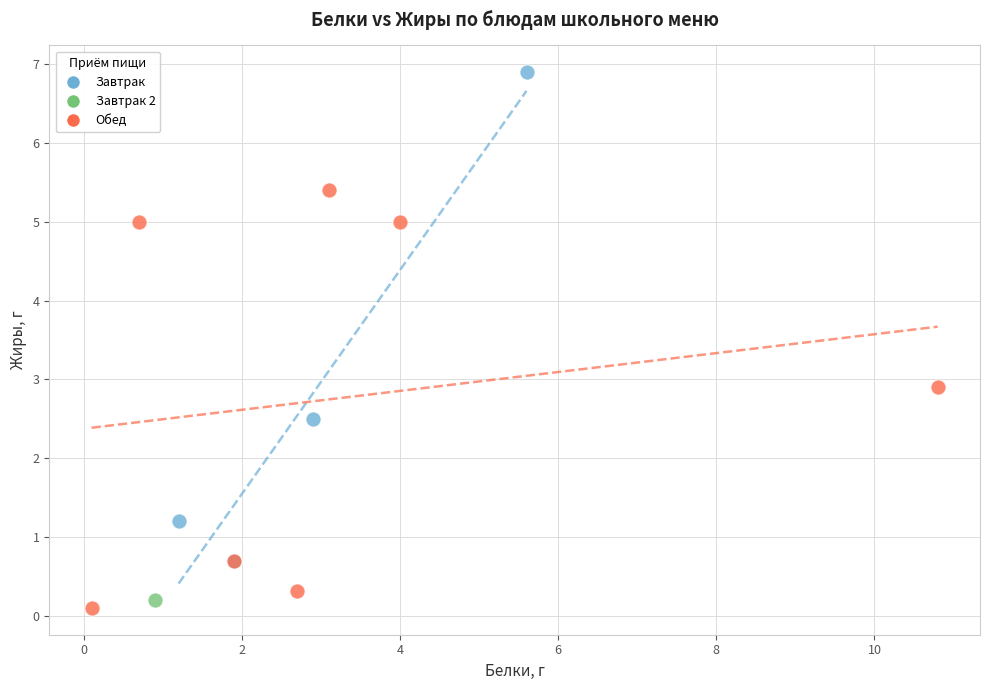

What are all the series names shown in the legend?

Завтрак, Завтрак 2, Обед